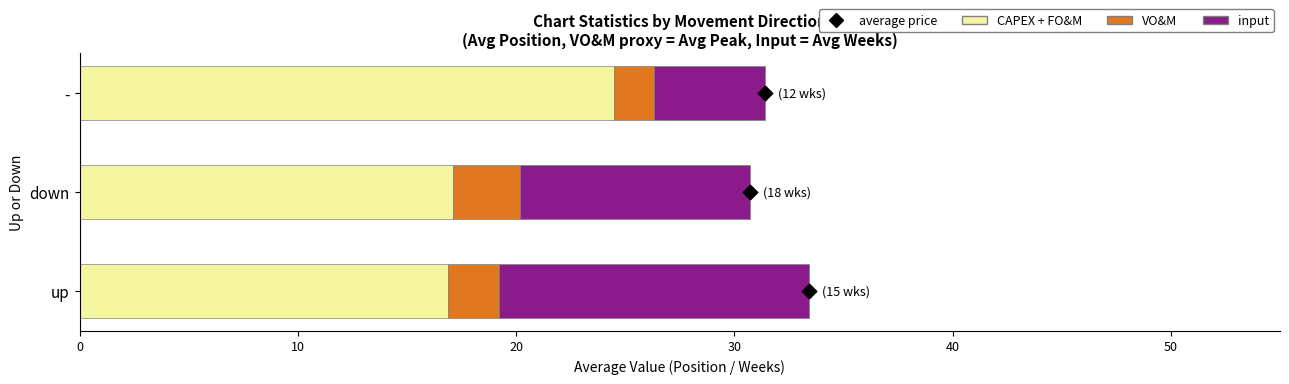

Which series has the widest spread of Y values?

input